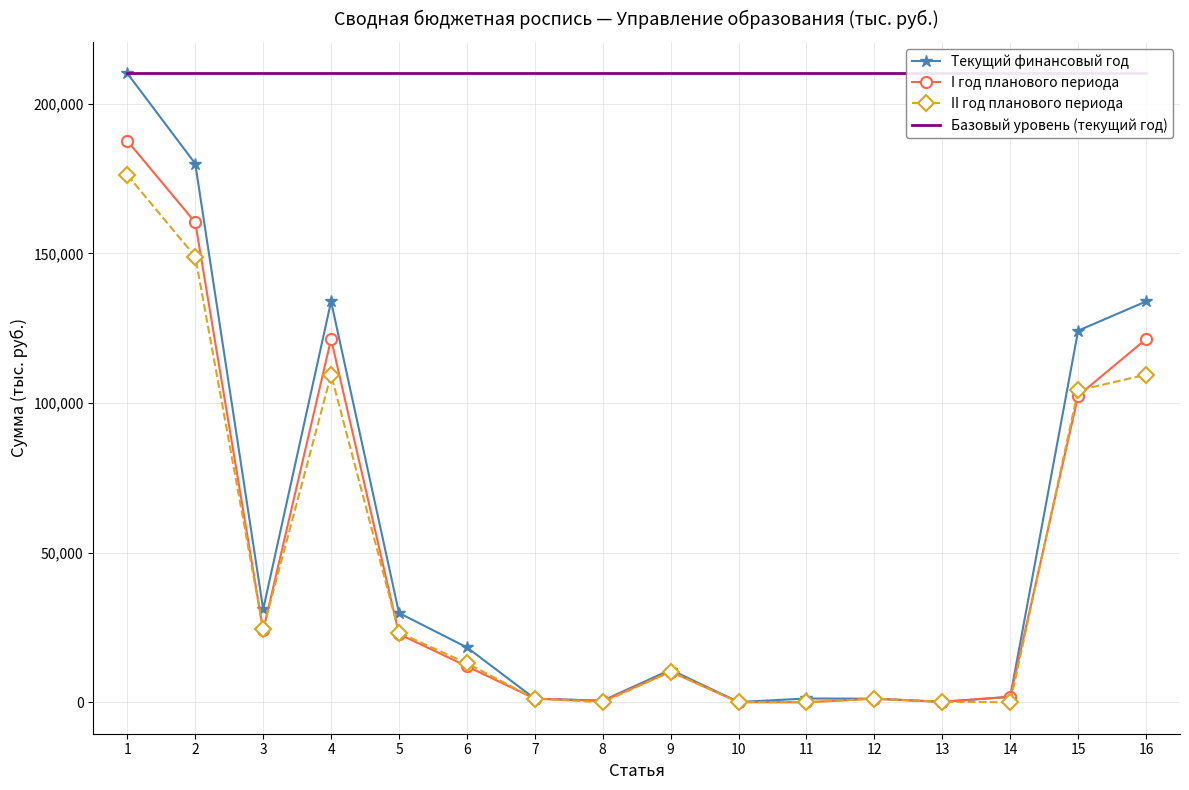

Which series has the largest total across all categories?

Базовый уровень (текущий год)